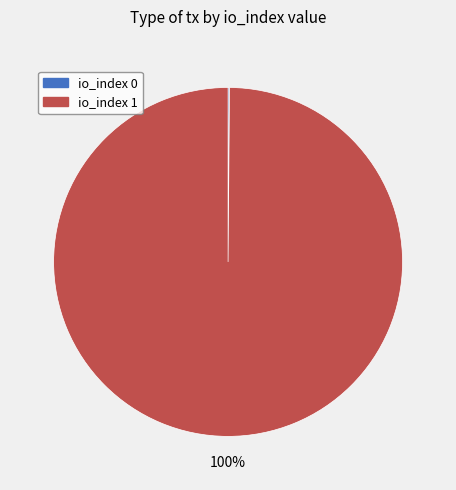

To the nearest percent, what is the average slice percentage?

50%